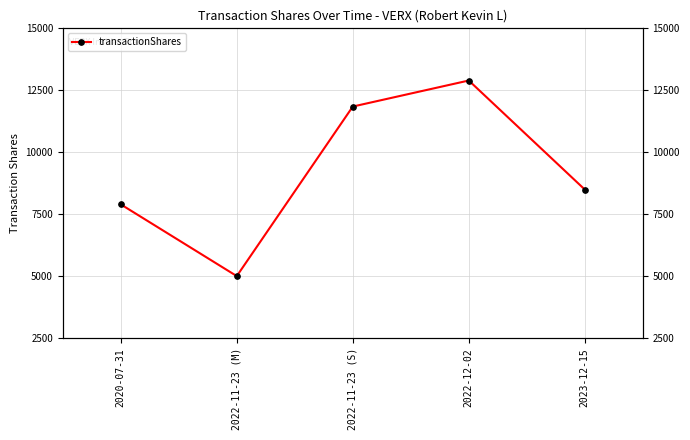

Reading left to right, what are all the values shown in this chart?

7895	5000	11843	12894	8494